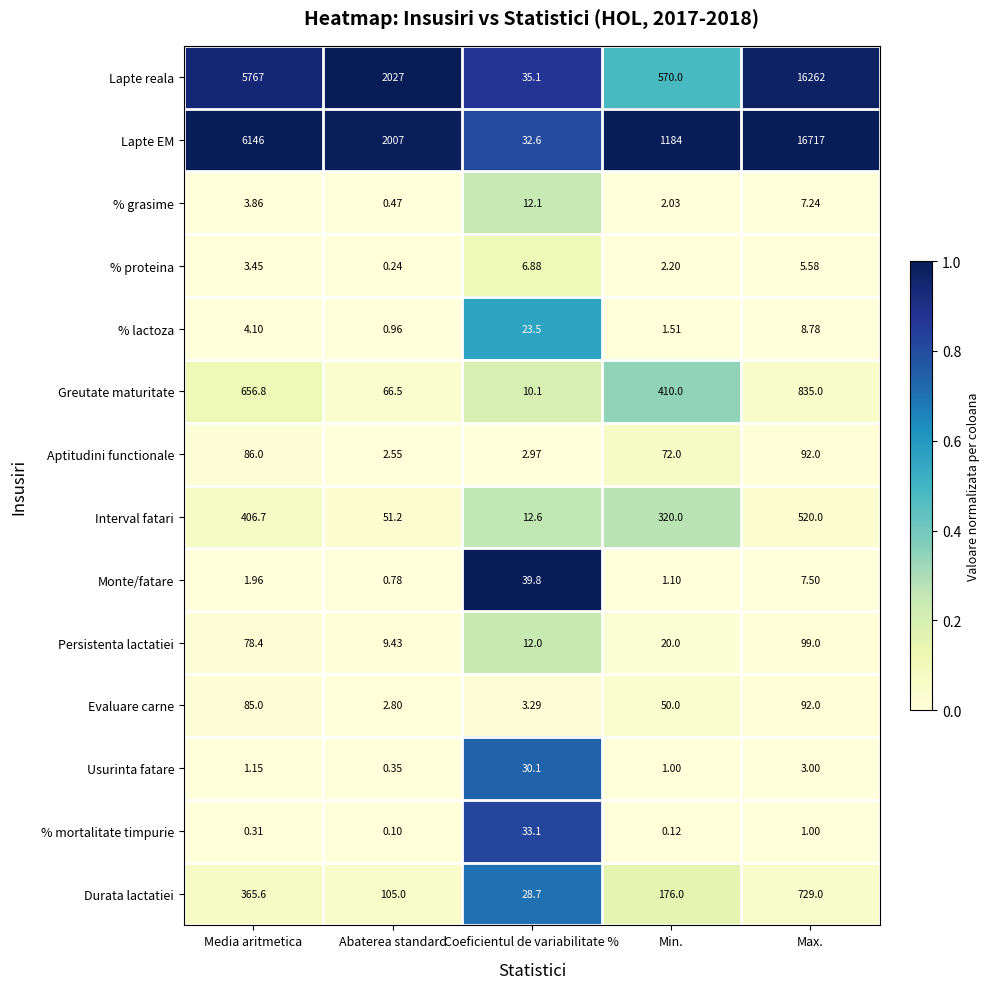

At which category does the chart reach its minimum across all series?

Abaterea standard